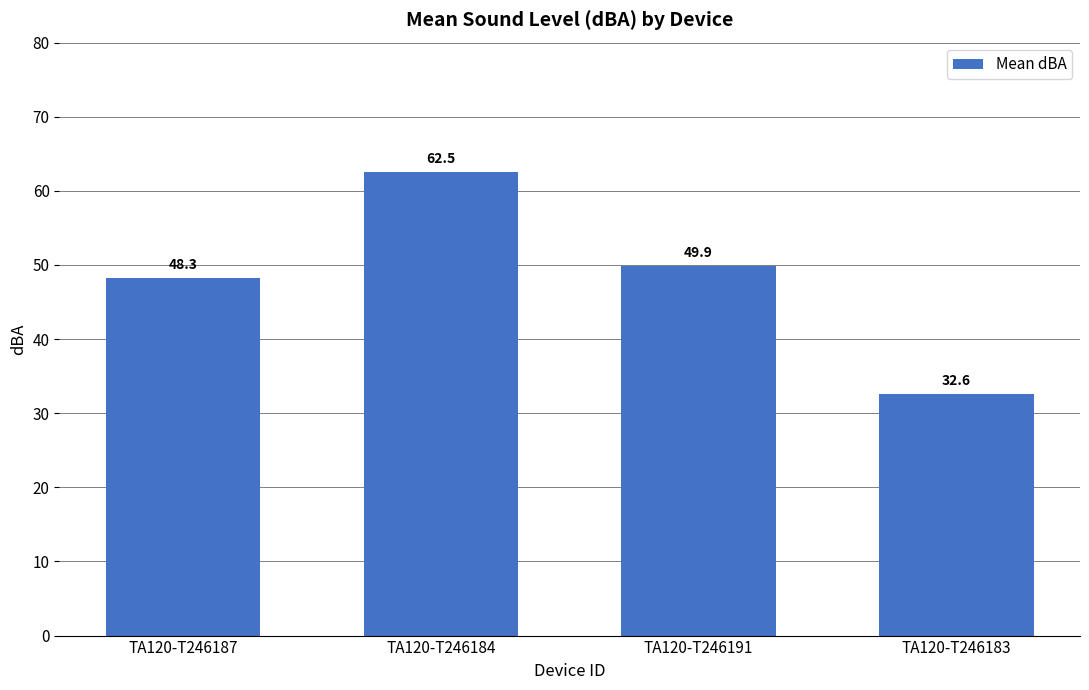

Does the chart contain any negative values?

No